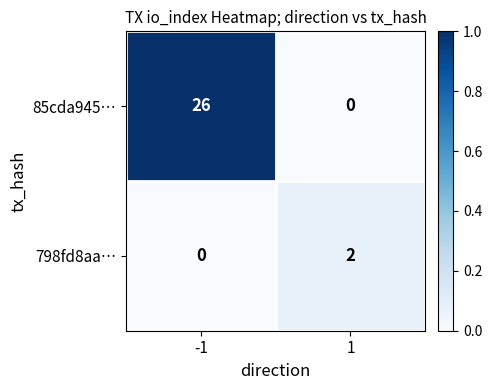

Which series has the widest spread of values?

85cda945…